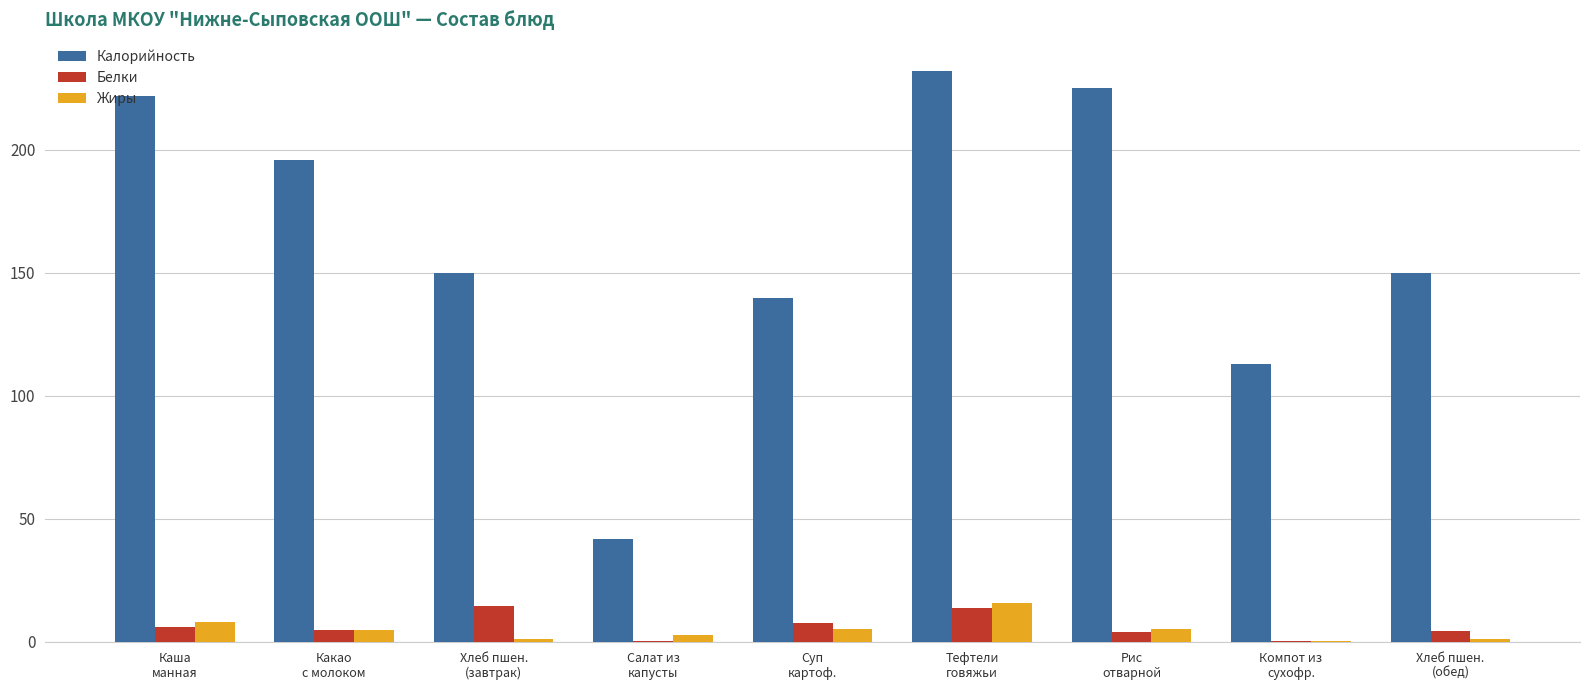

What is the sum of all Калорийность values?

1469.7